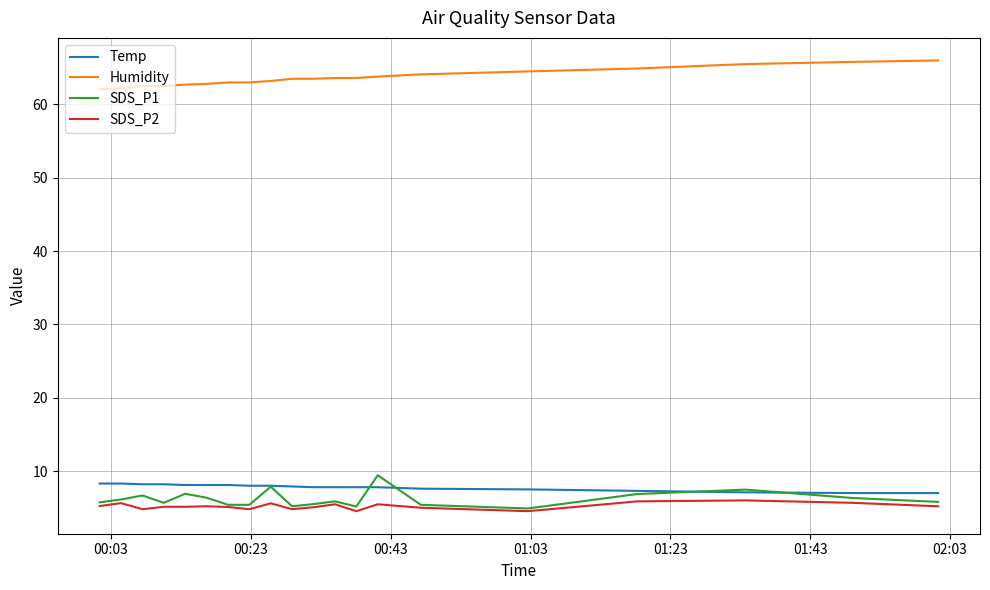

True or false: Humidity and Temp cross at least once.

False